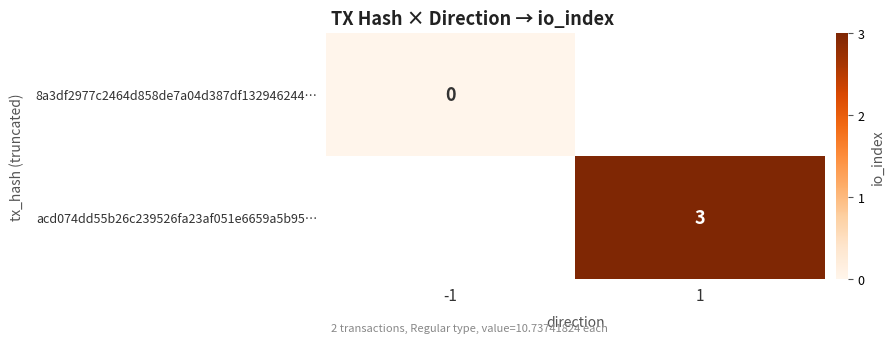

At how many categories does at least one series exceed 1?

1